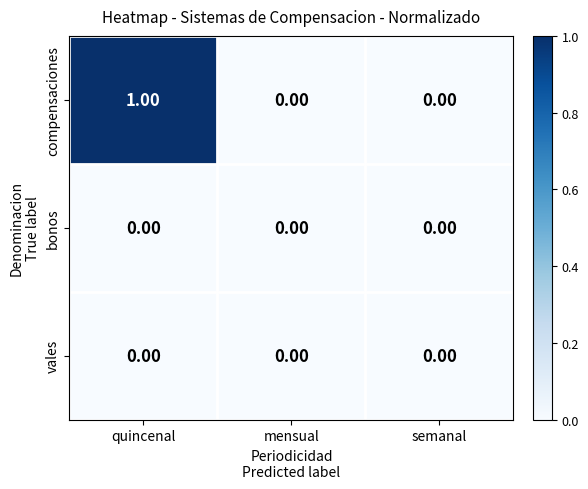

At which category is the sum across all series the highest?

quincenal